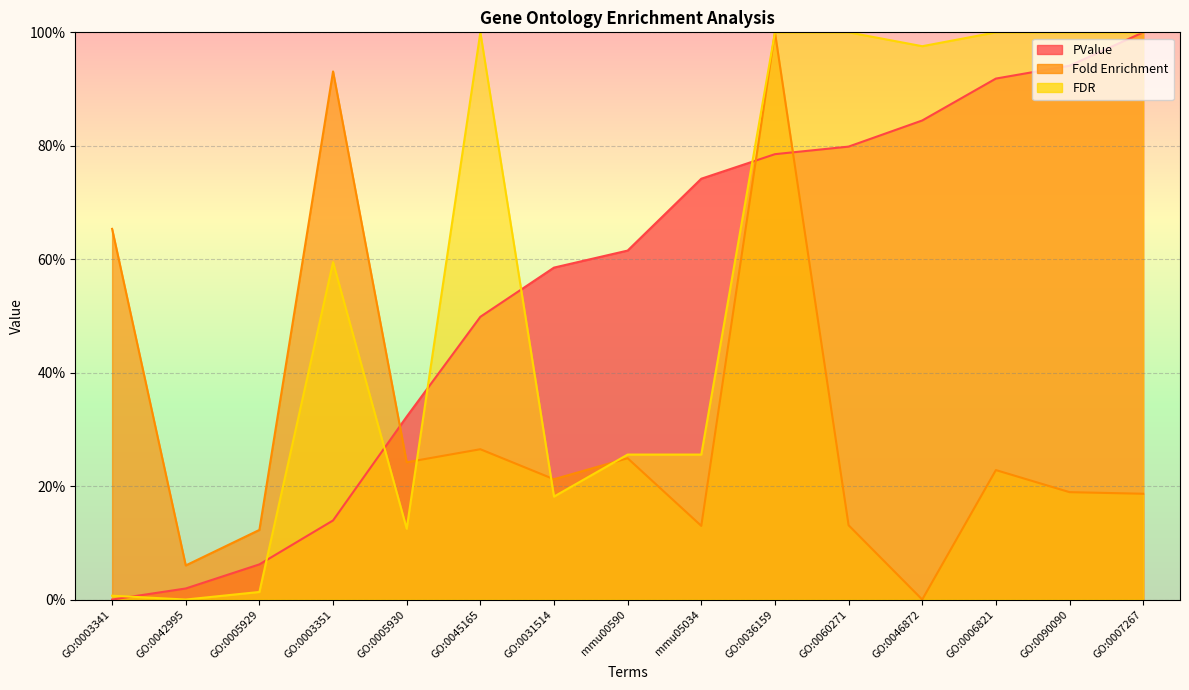

At GO:0003351, list the series in order from largest to smallest.

Fold Enrichment, FDR, PValue